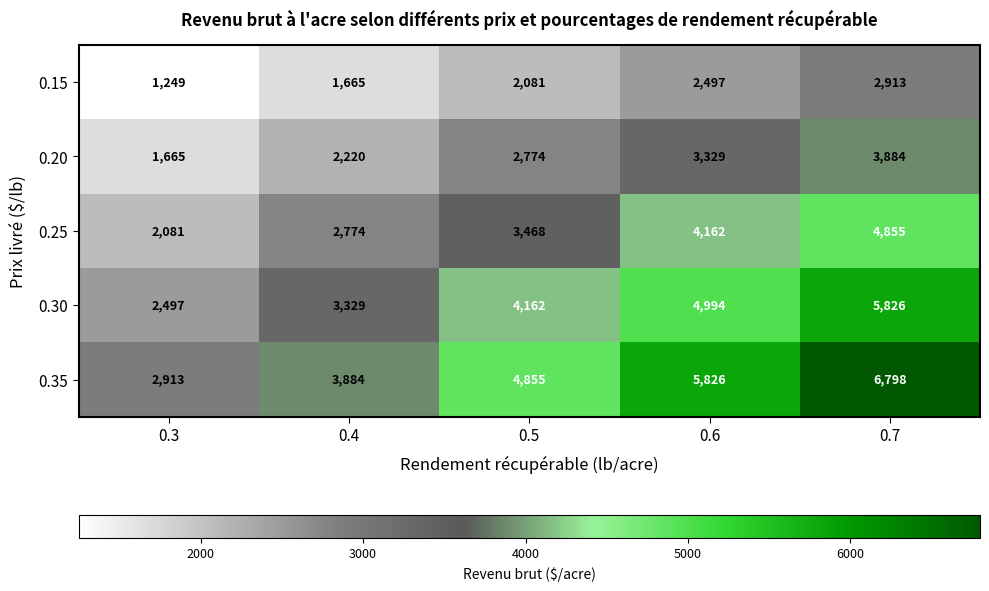

True or false: 0.15 has a value of 3696 at 0.6.

False